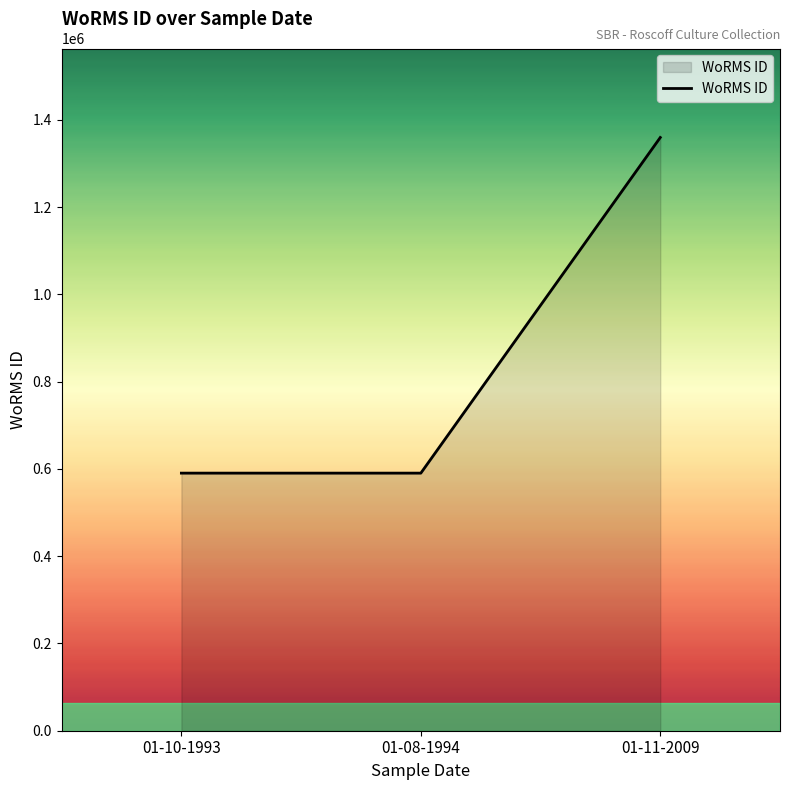

At which label is the value closest to 975099?

01-10-1993